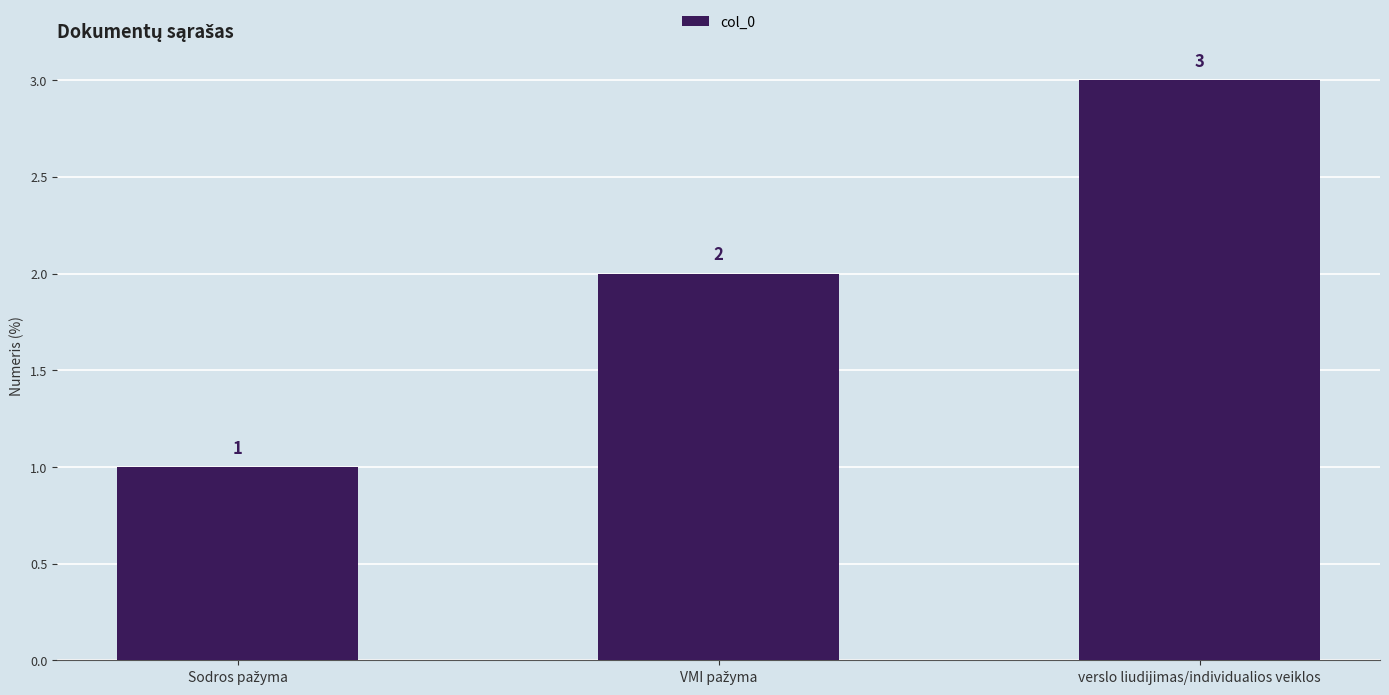

What is the label of the 3rd bar from the left?

verslo liudijimas/individualios veiklos